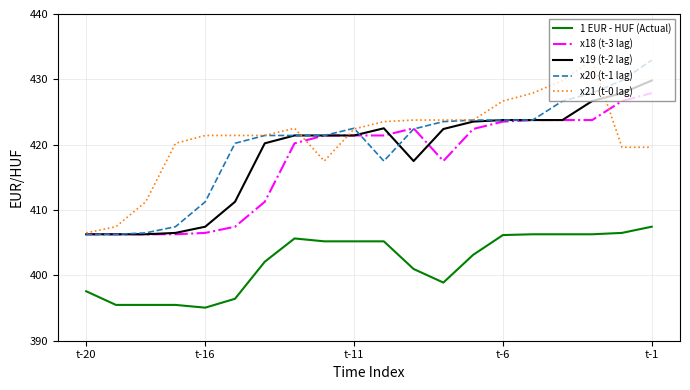

Which series has the largest range (max minus min)?

x20 (t-1 lag)